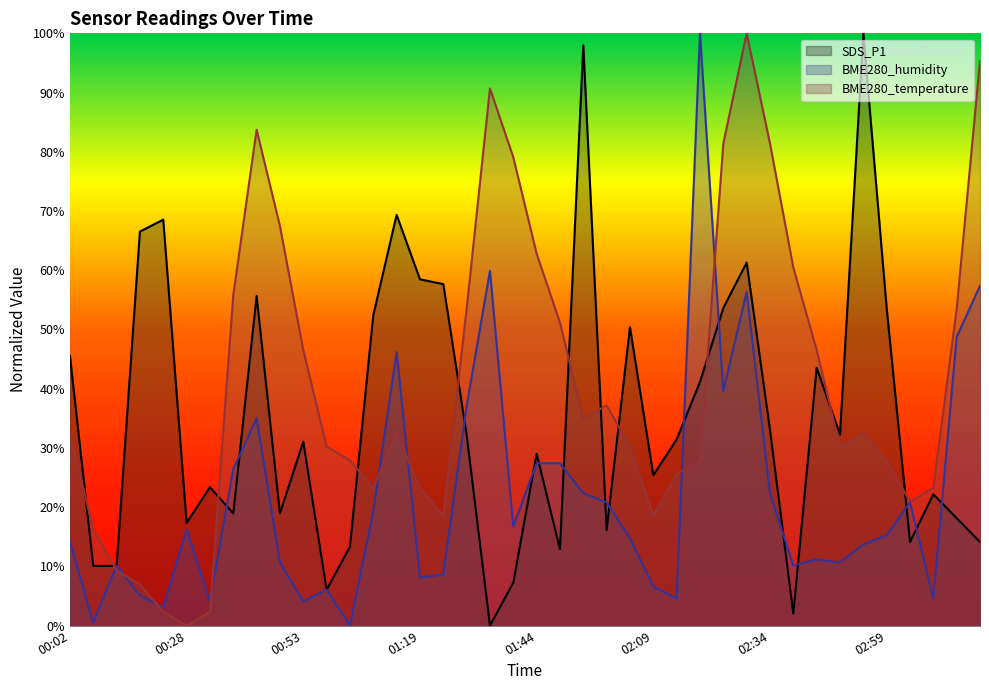

How many interior local peaks does the BME280_temperature series have?

6